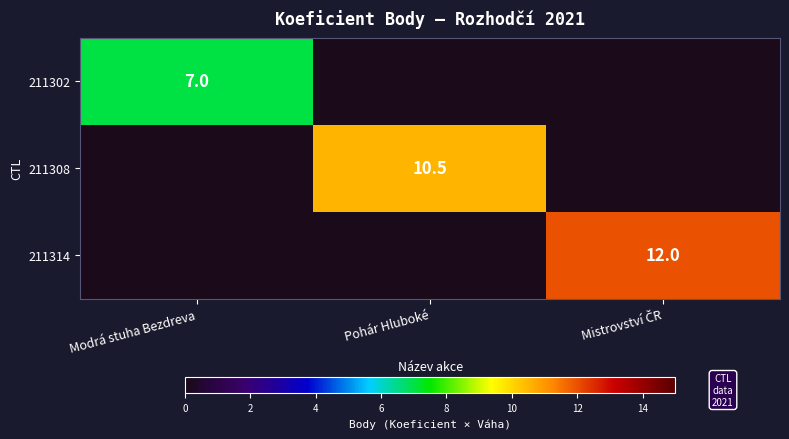

Is it true that 211302 equals 7.0 at Modrá stuha Bezdreva?

True